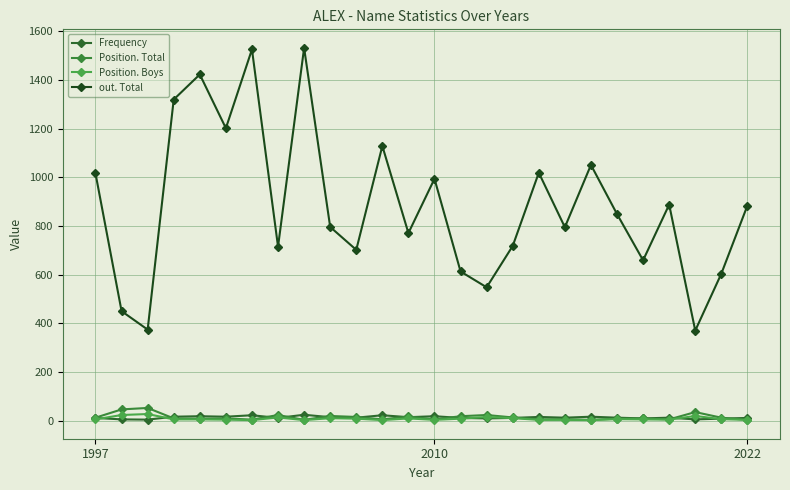

How many data points in Position. Boys are less than 5?

10